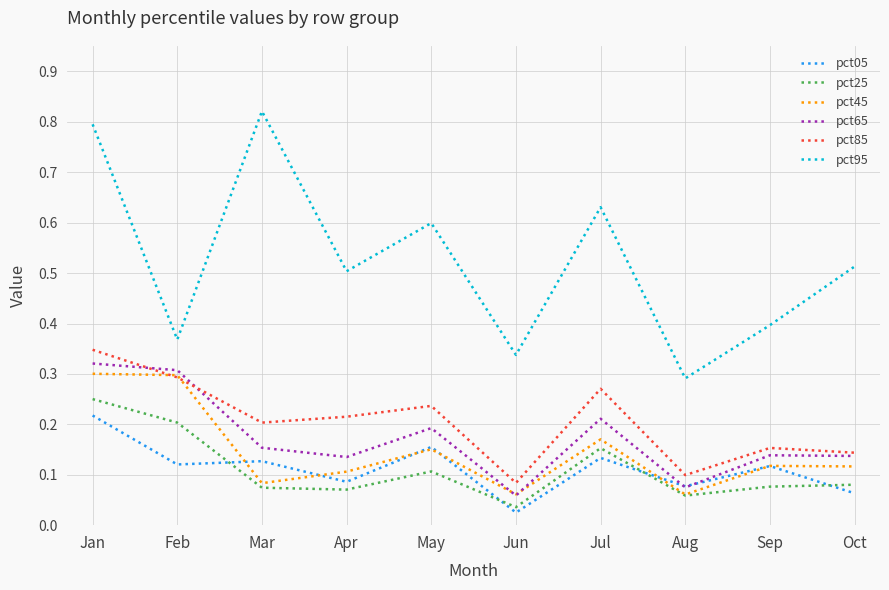

True or false: pct25 and pct85 intersect in this chart.

False